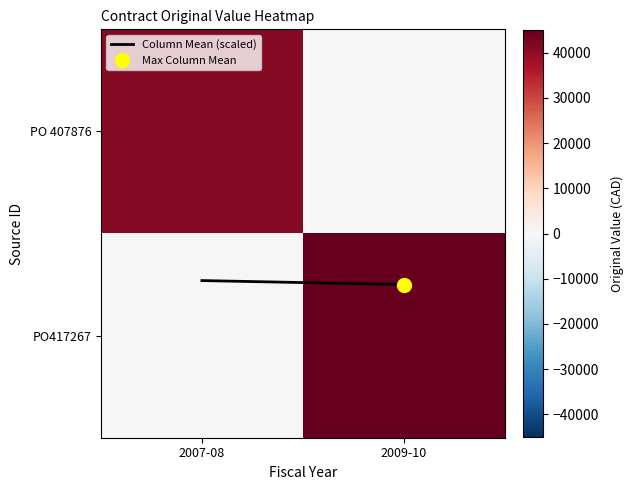

What is the greatest value displayed?

45000.0